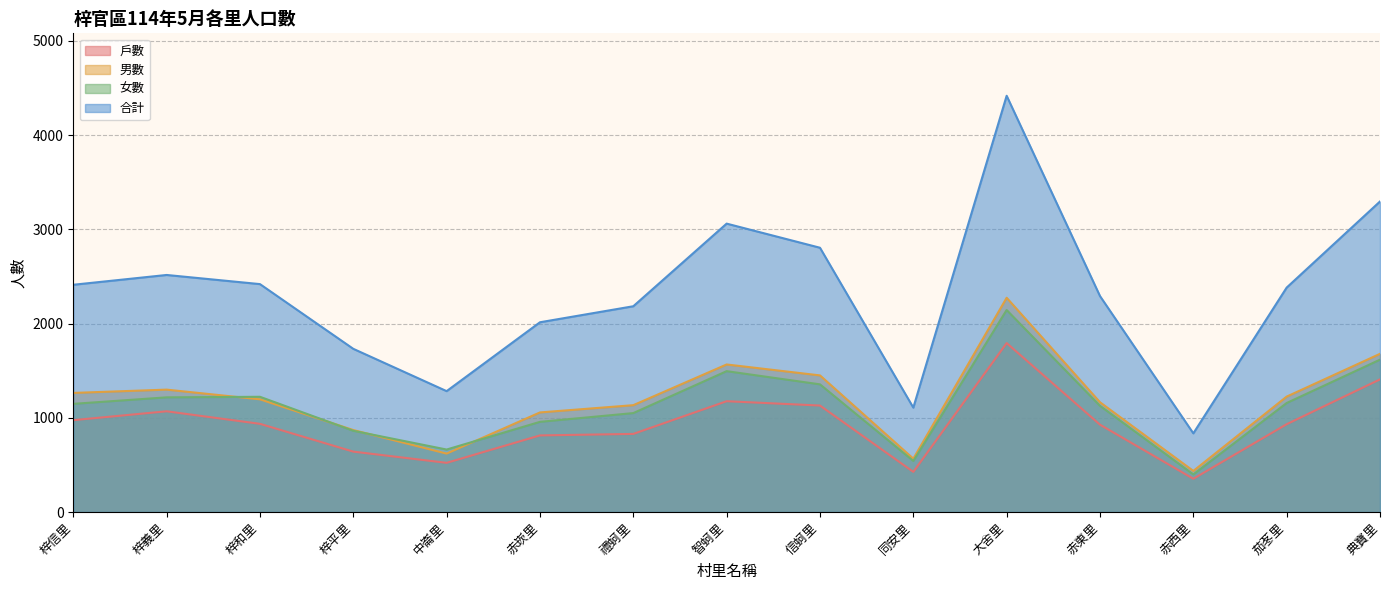

What is the value of the 男數 point at the 1st from the left?

1264